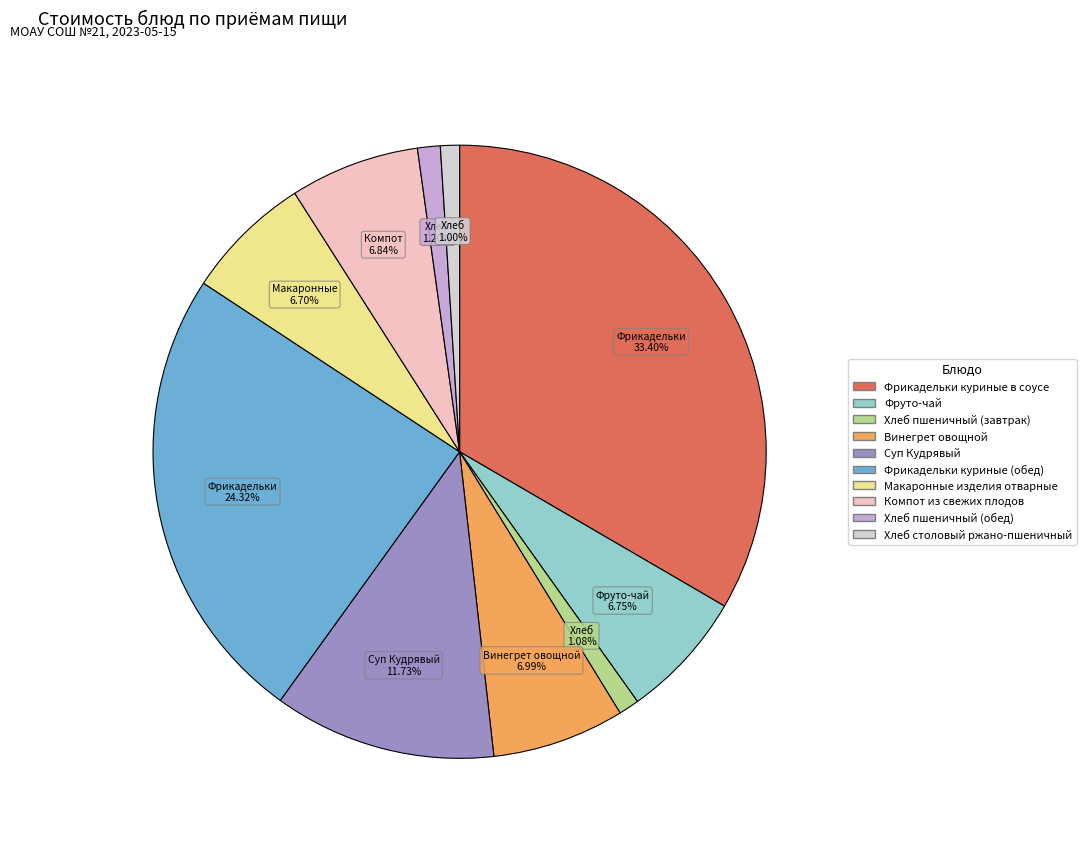

Does Компот из свежих плодов account for over 50% of the chart?

No